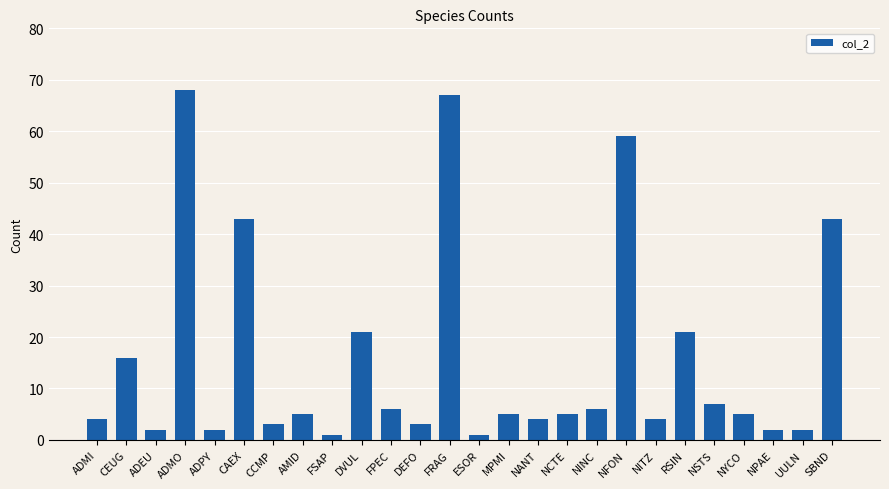

What is the difference between the values at FRAG and AMID?

62